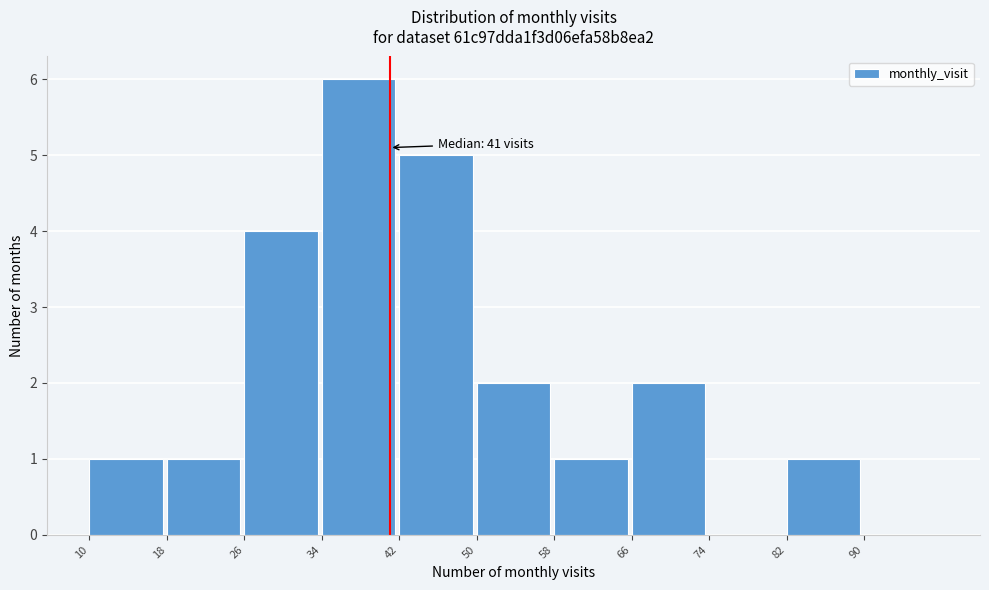

Over which range of the x-axis is the bar tallest?

34 to 42